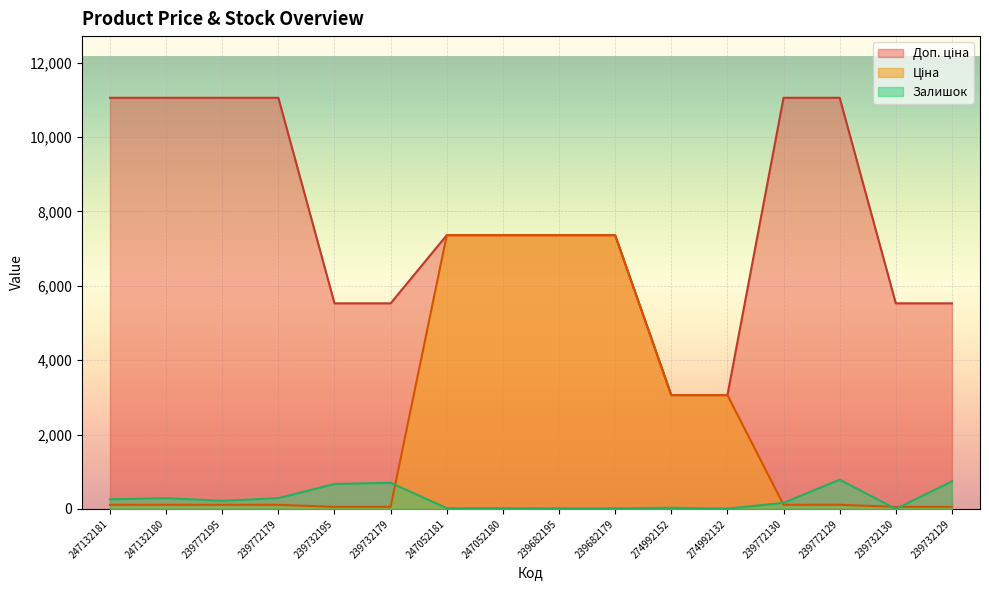

What value does the Ціна series have at 239772179?

110.5